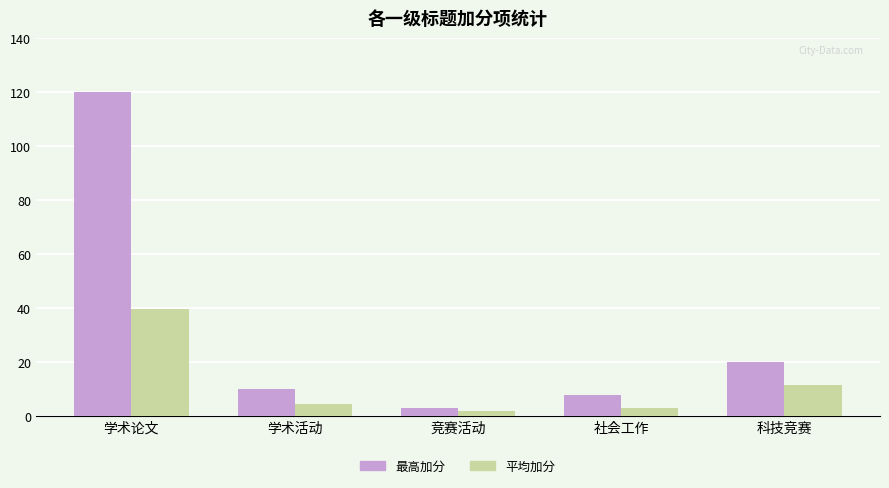

What is the difference between the 最高加分 values at 学术活动 and 科技竞赛?

10.0